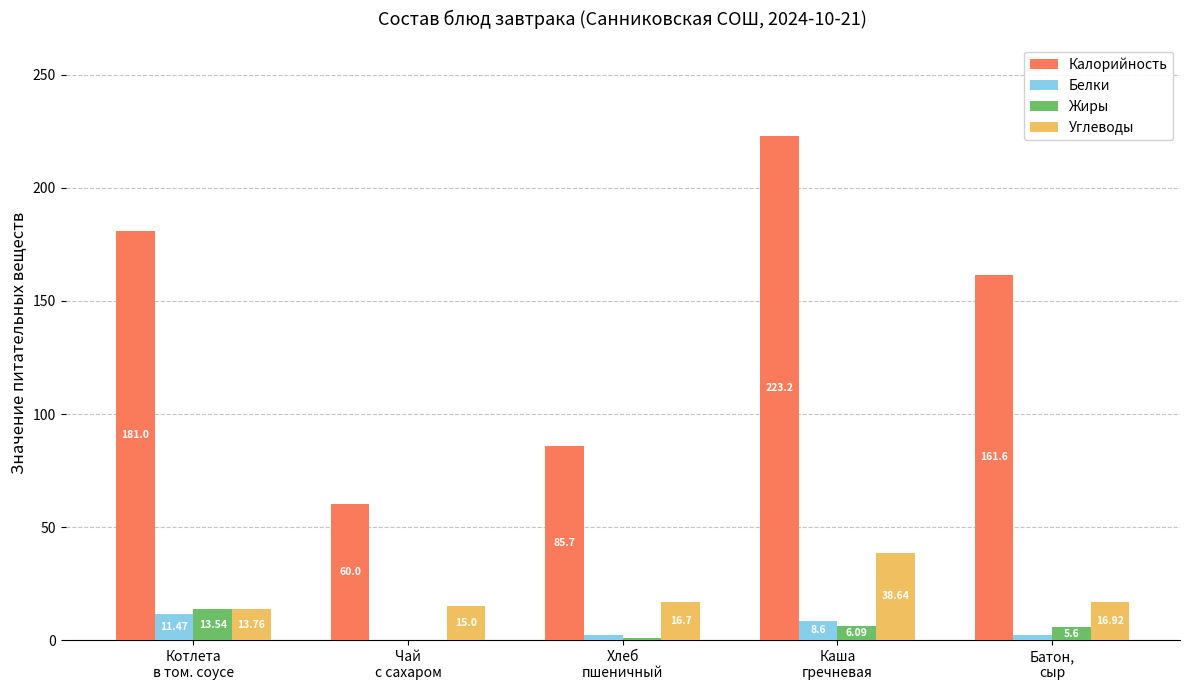

What is the sum of the Жиры values at Чай
с сахаром and Каша
гречневая?

6.1